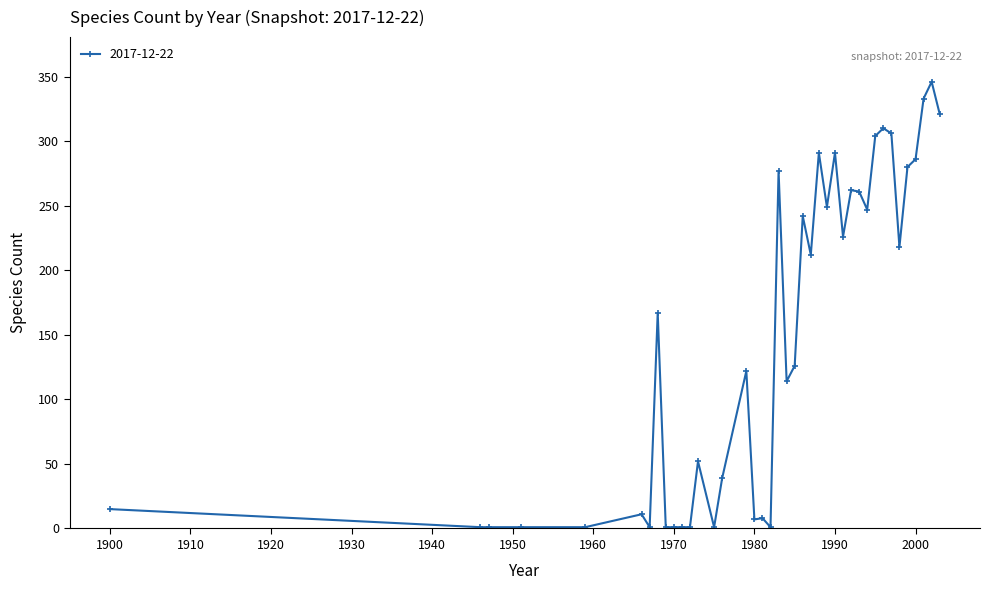

True or false: there are more than 0 points higher than both neighbors.

True